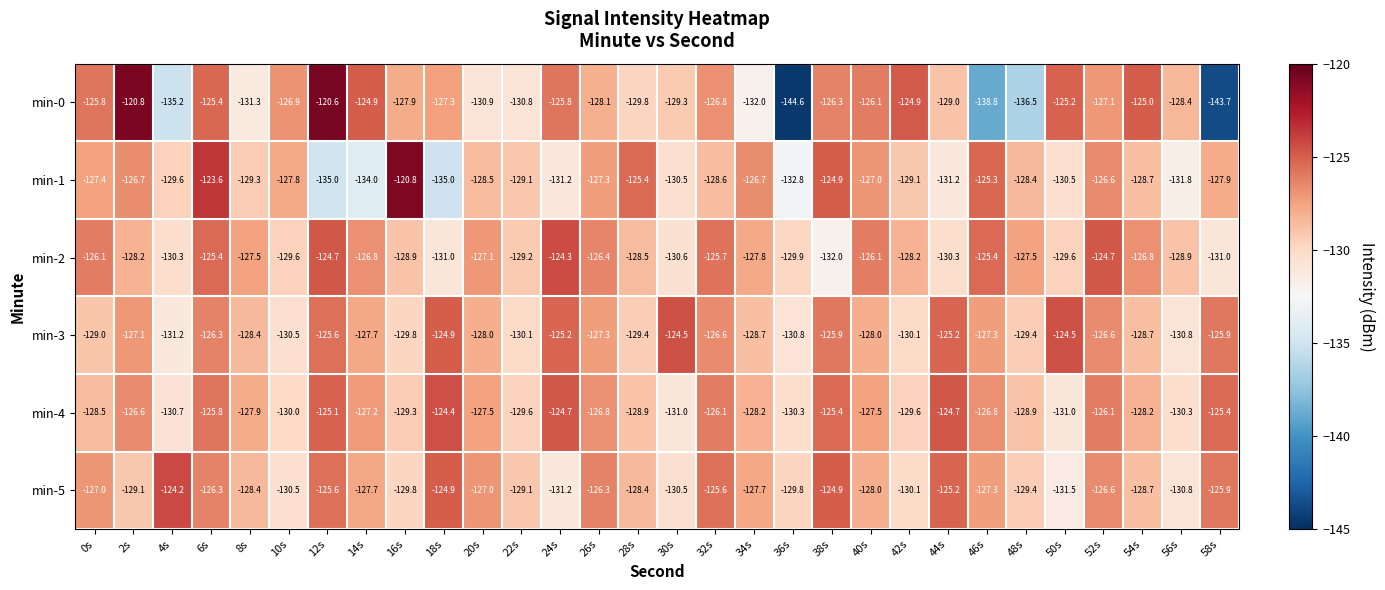

What is the maximum value for min-4?

-124.4